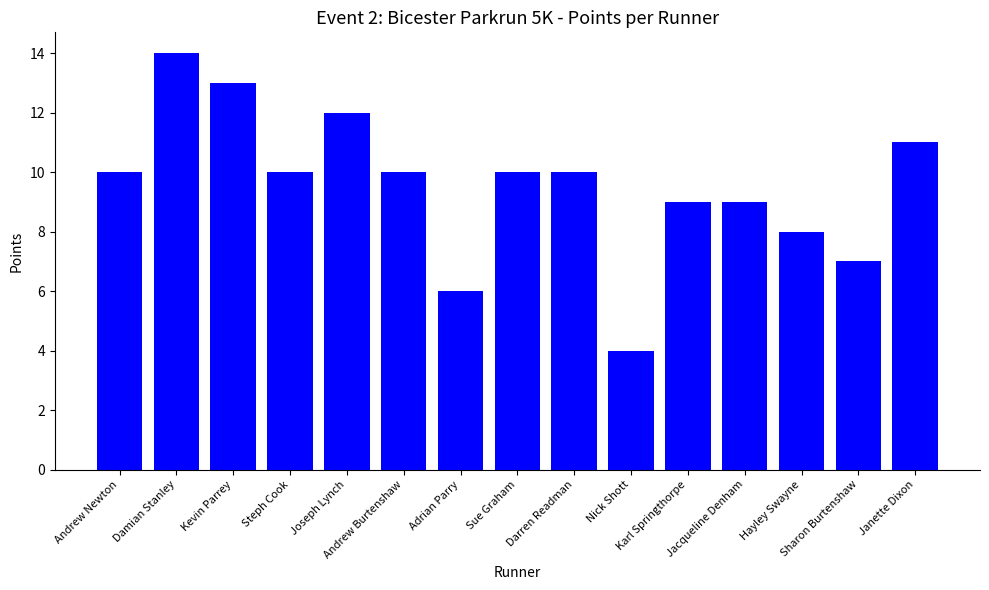

The value at Sharon Burtenshaw is 2. True or false?

False